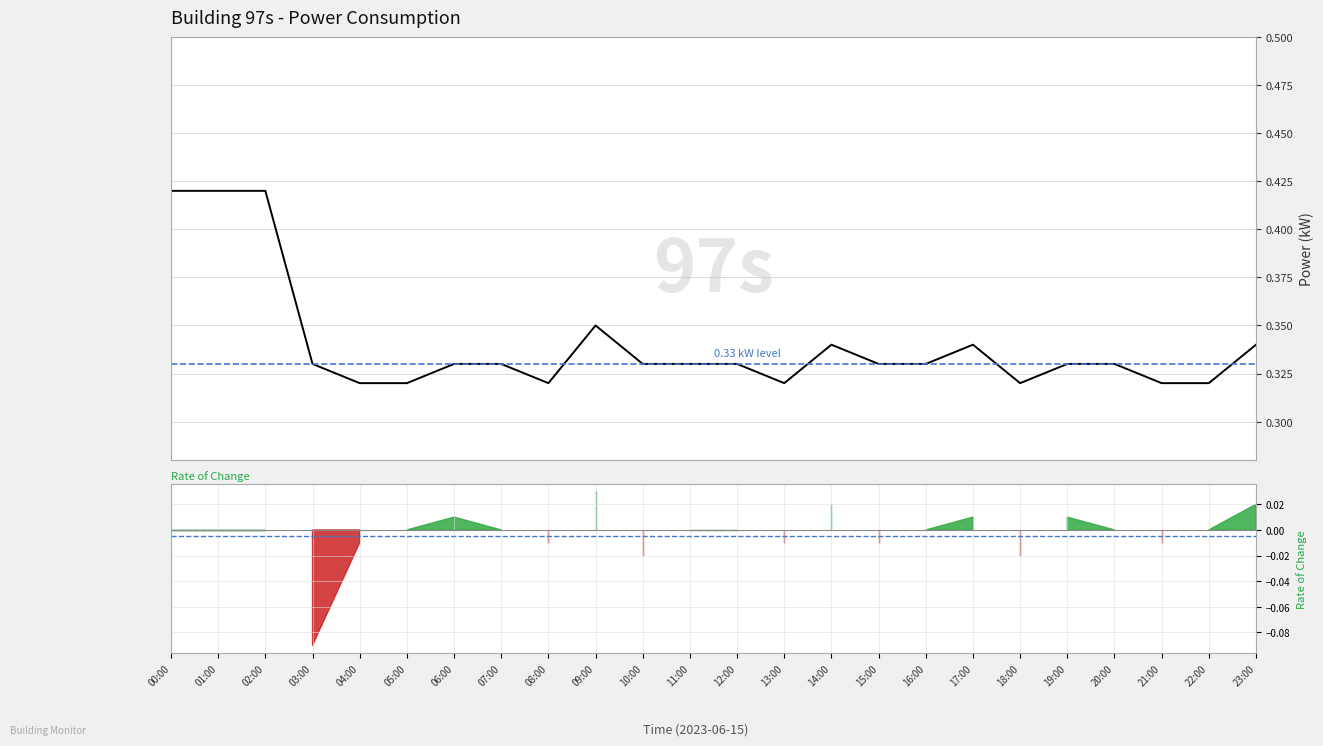

What is the difference between the maximum and minimum values?

0.1